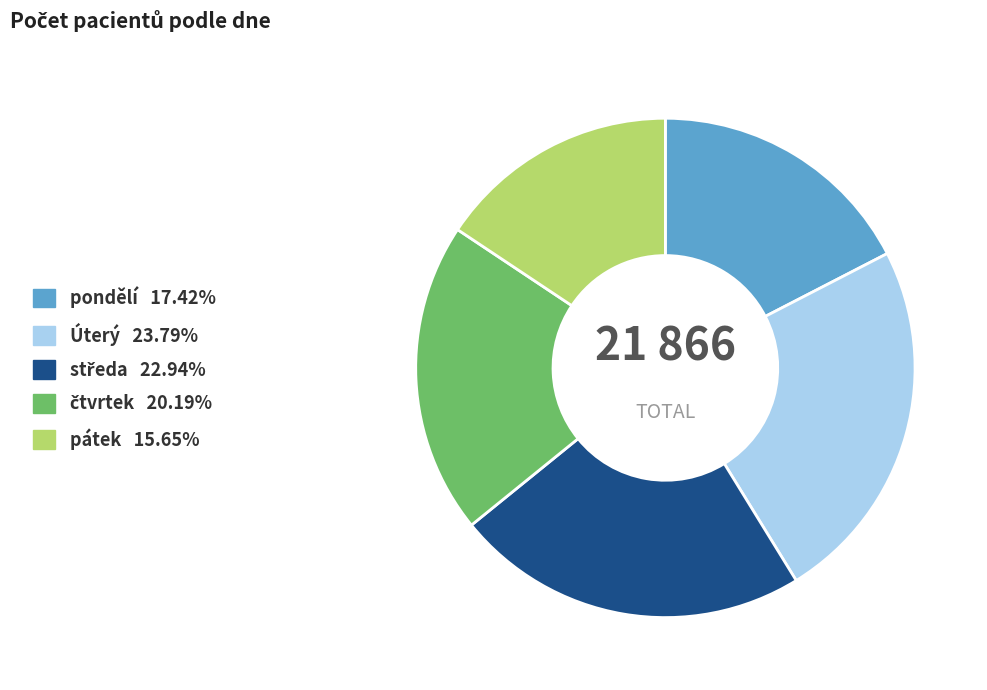

Which slice is the smallest?

pátek